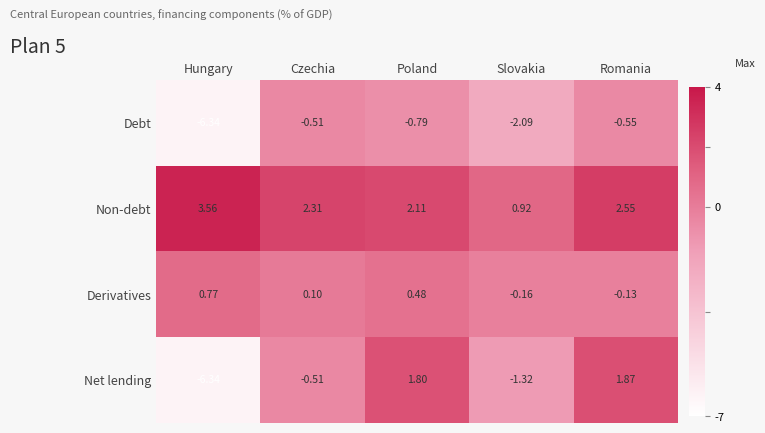

How many distinct data groups are displayed?

4